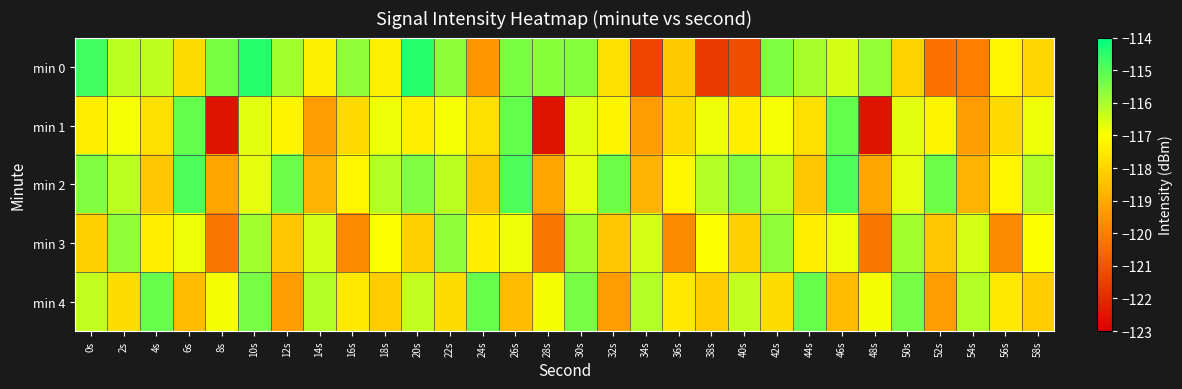

Between 40s and 36s, which is larger?

36s